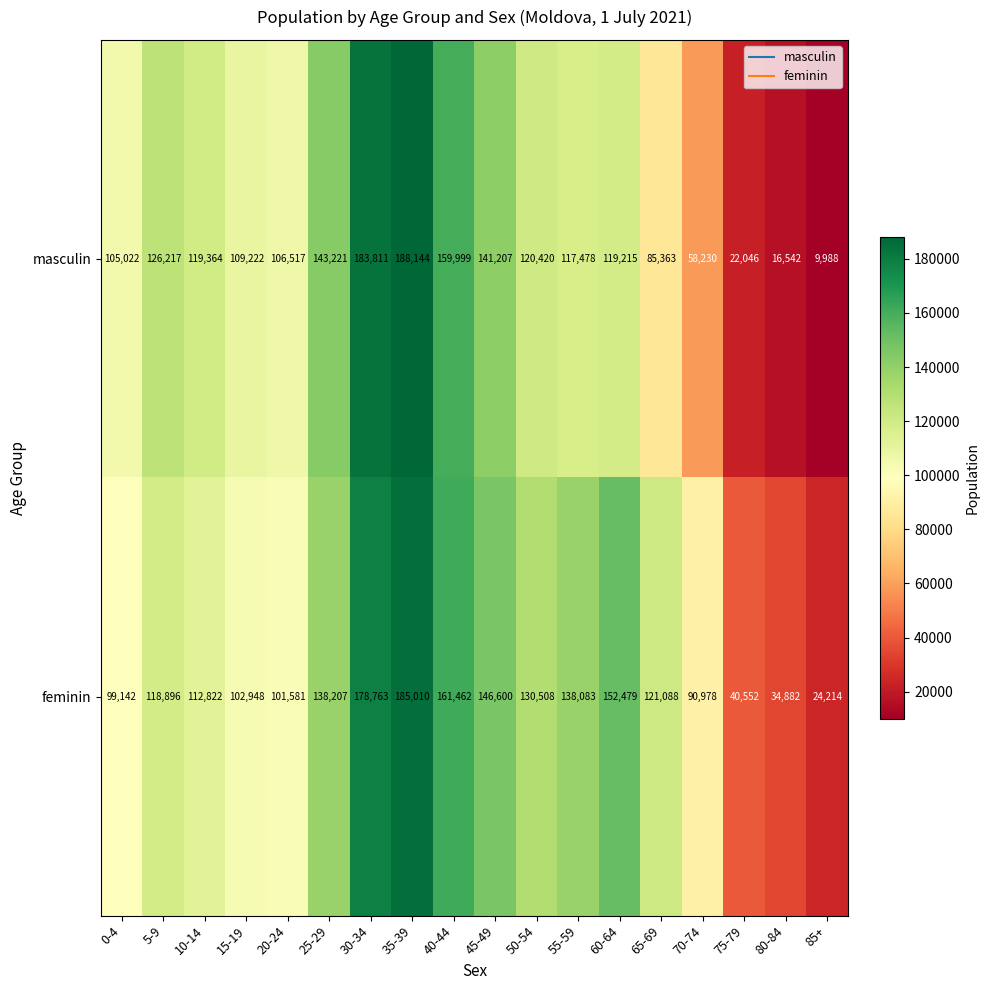

What is the greatest value displayed?

188144